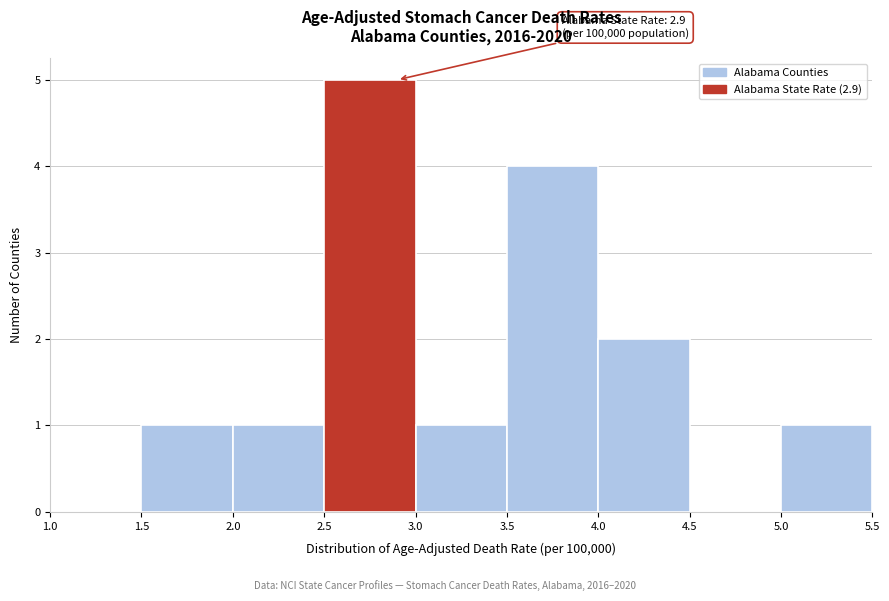

Which range on the x-axis has the tallest bar?

2.5 to 3.0